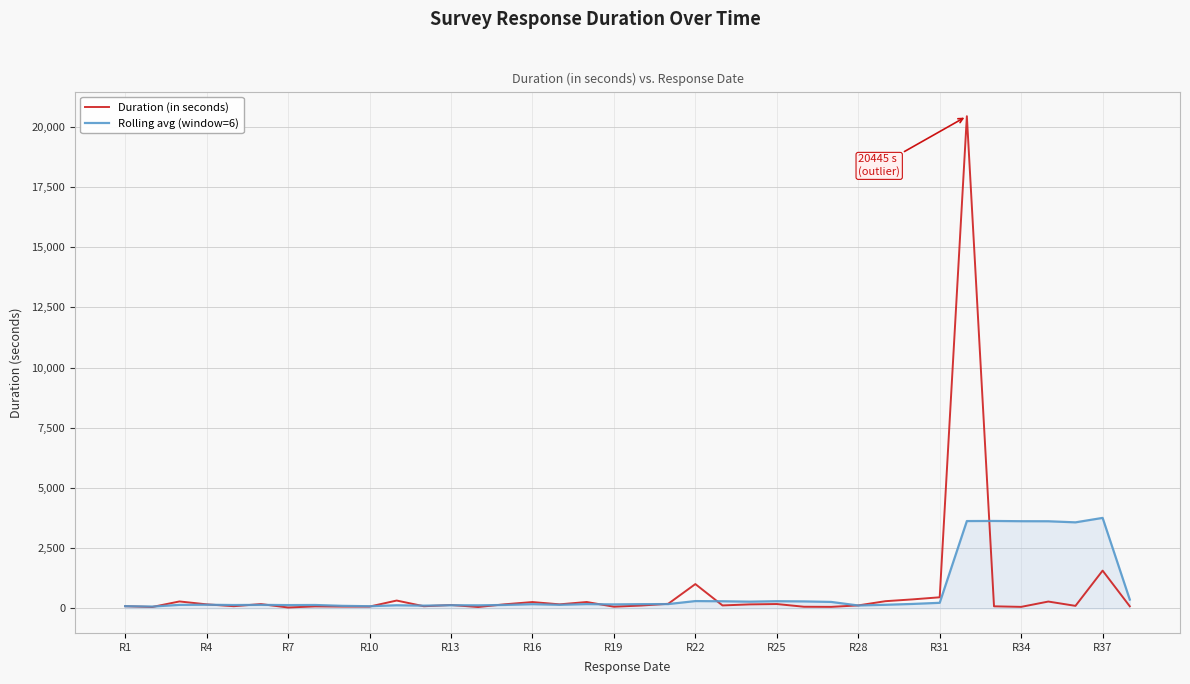

Rank the series by their maximum value, from highest to lowest.

Duration (in seconds), Rolling avg (window=6)